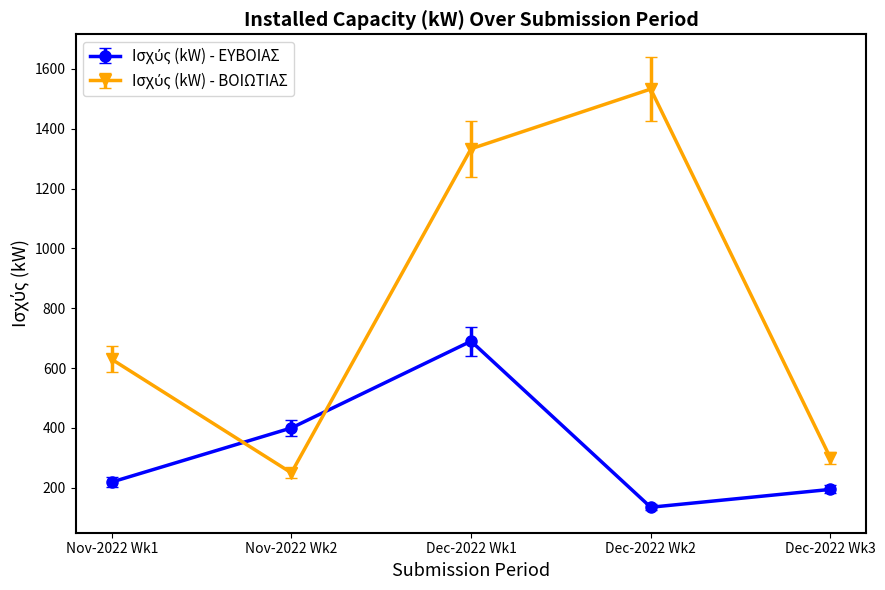

What is the label of the 5th point from the left?

Dec-2022 Wk3